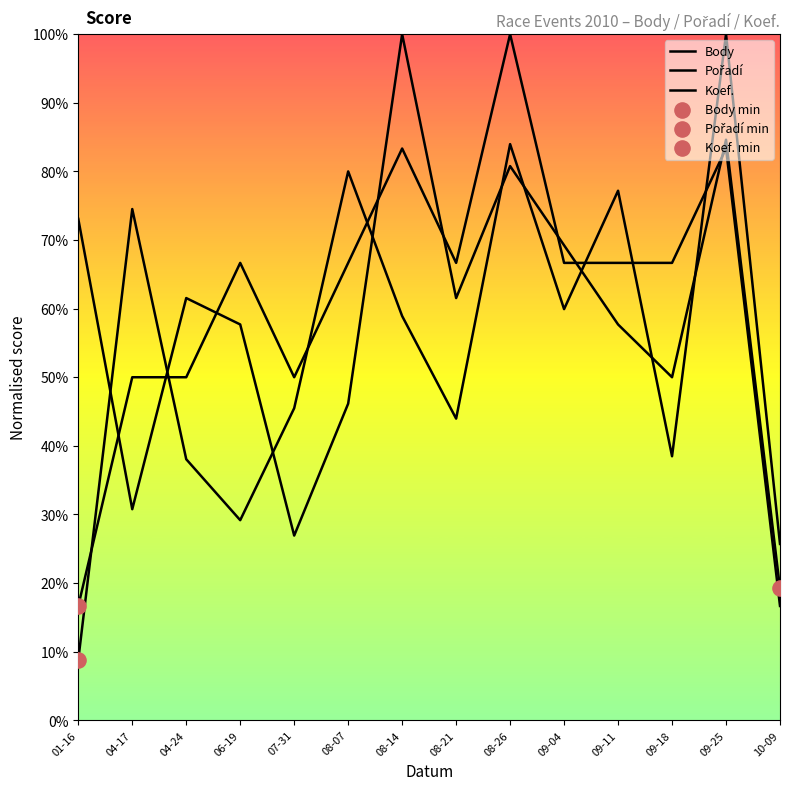

Which series has the widest spread of Y values?

Body